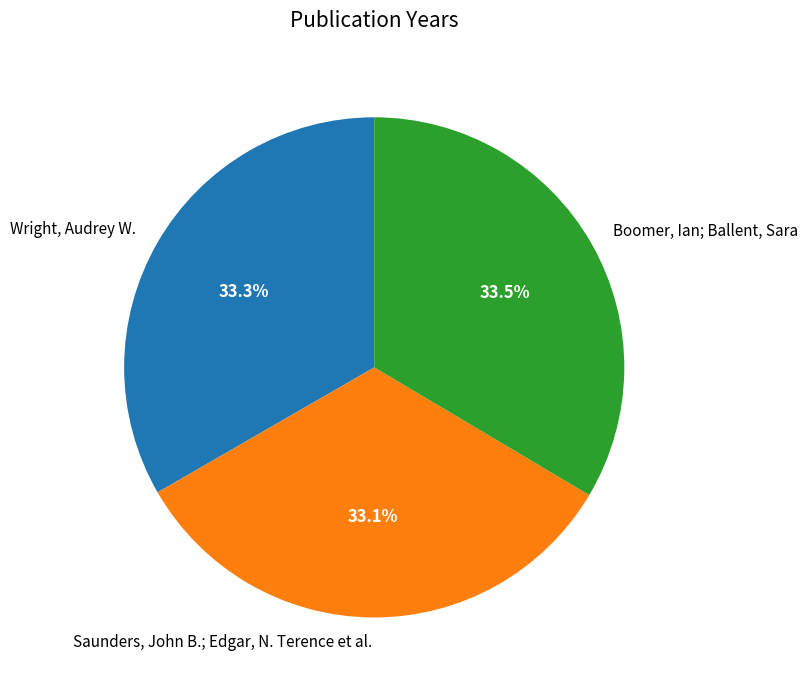

What percentage is NOT represented by Saunders, John B.; Edgar, N. Terence et al.?

66.9%